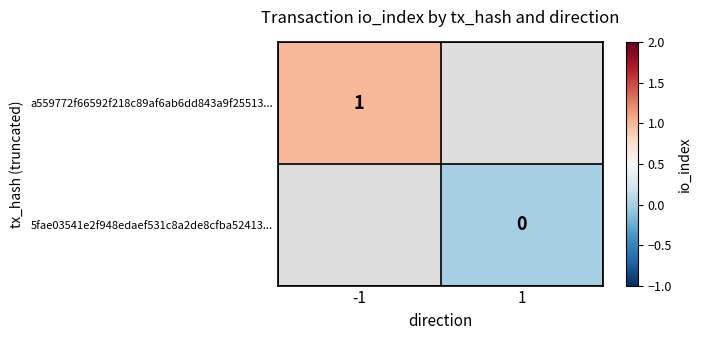

Is it true that a559772f66592f218c89af6ab6dd843a9f25513... equals 0.5 at -1?

False